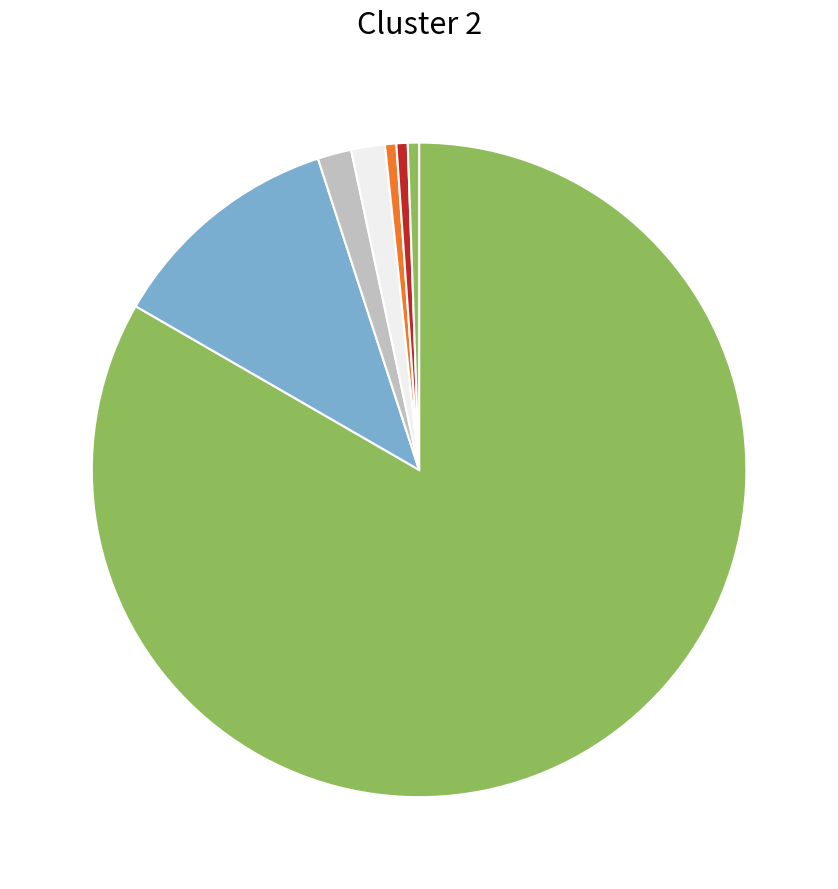

What is the smallest slice in the pie chart?

minute 6